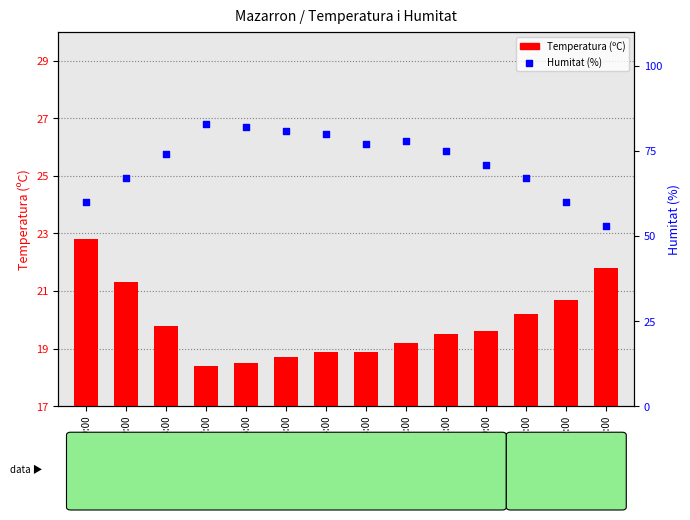

Which series has the largest total across all categories?

Humitat (%)